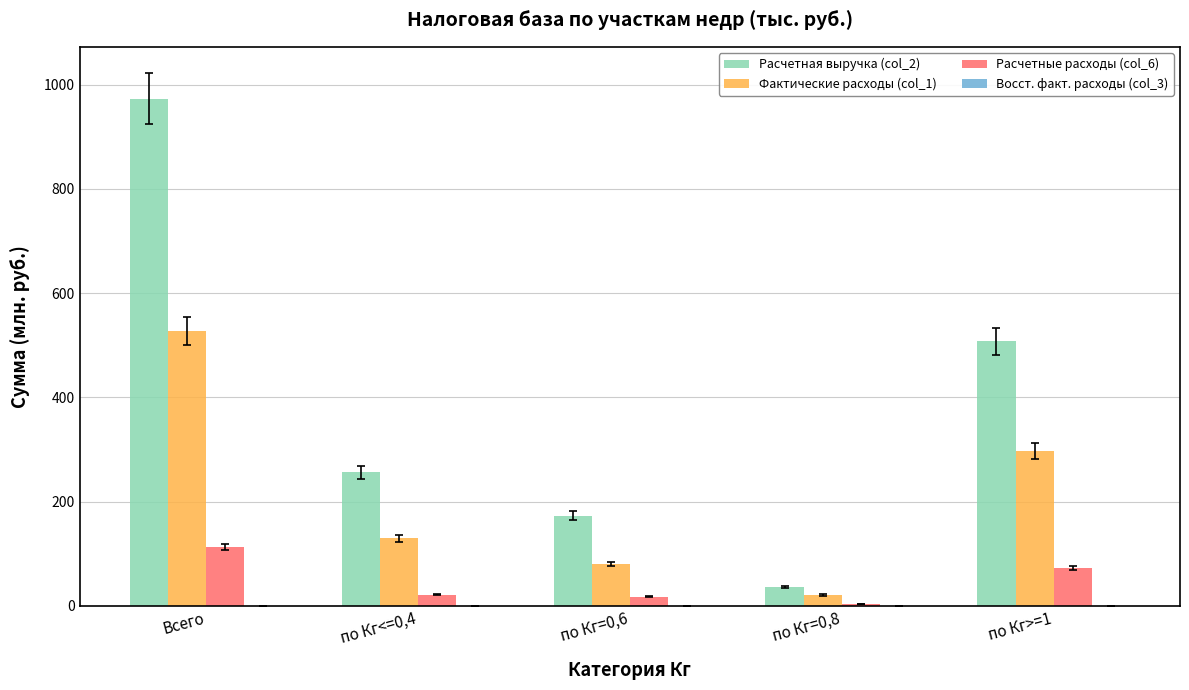

How many series are shown in this chart?

4